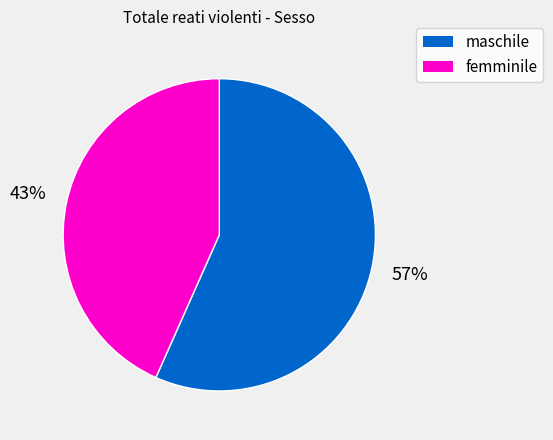

Which slice is the largest?

maschile